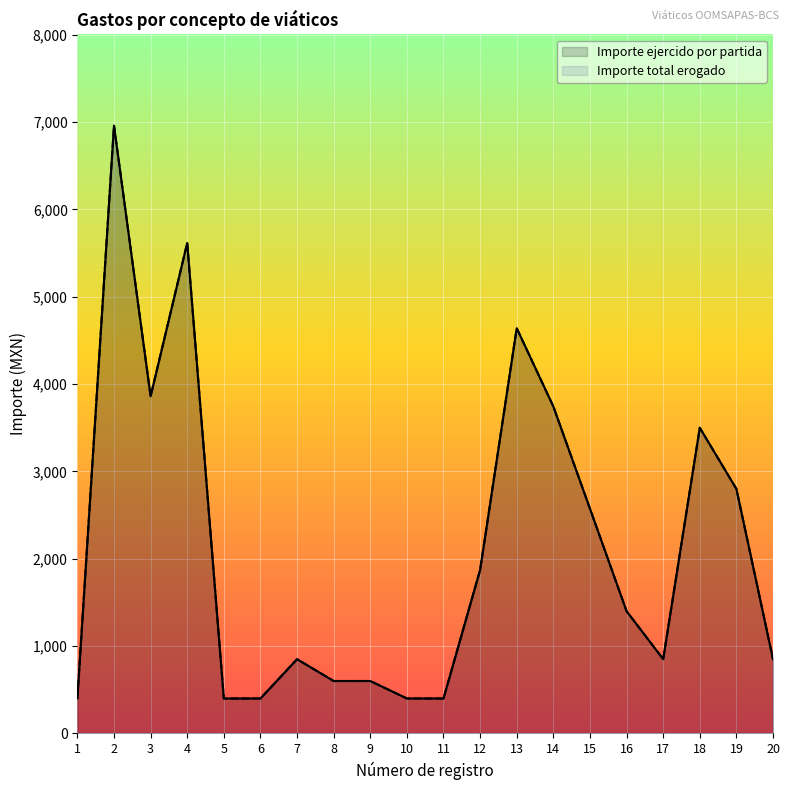

What is the minimum value for Importe ejercido por partida?

400